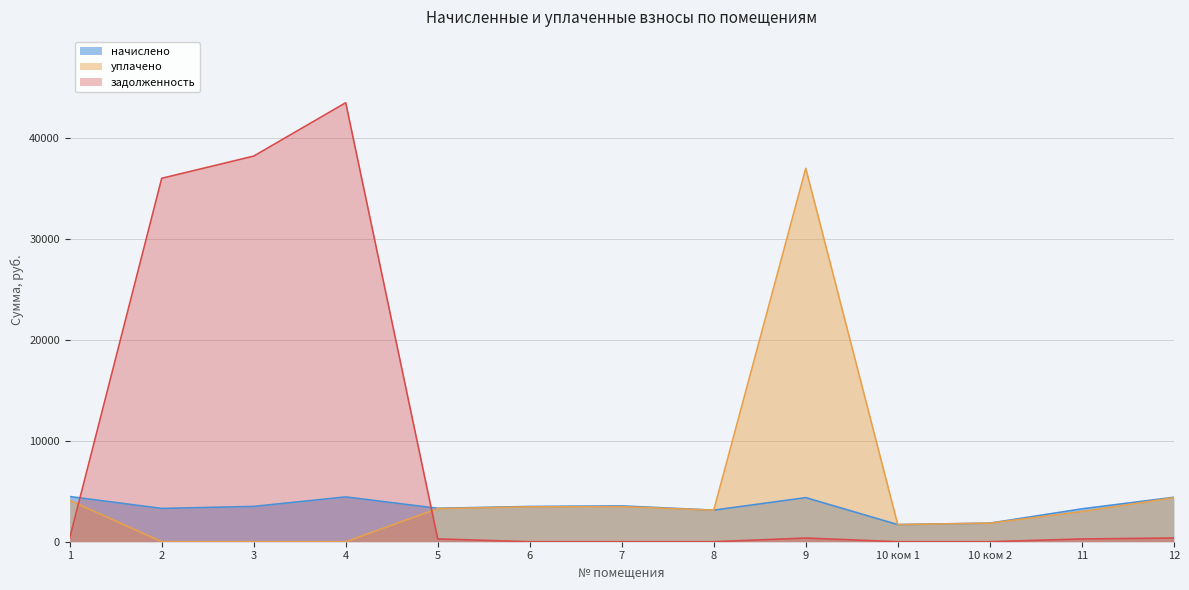

At which label is задолженность closest to 21721?

2